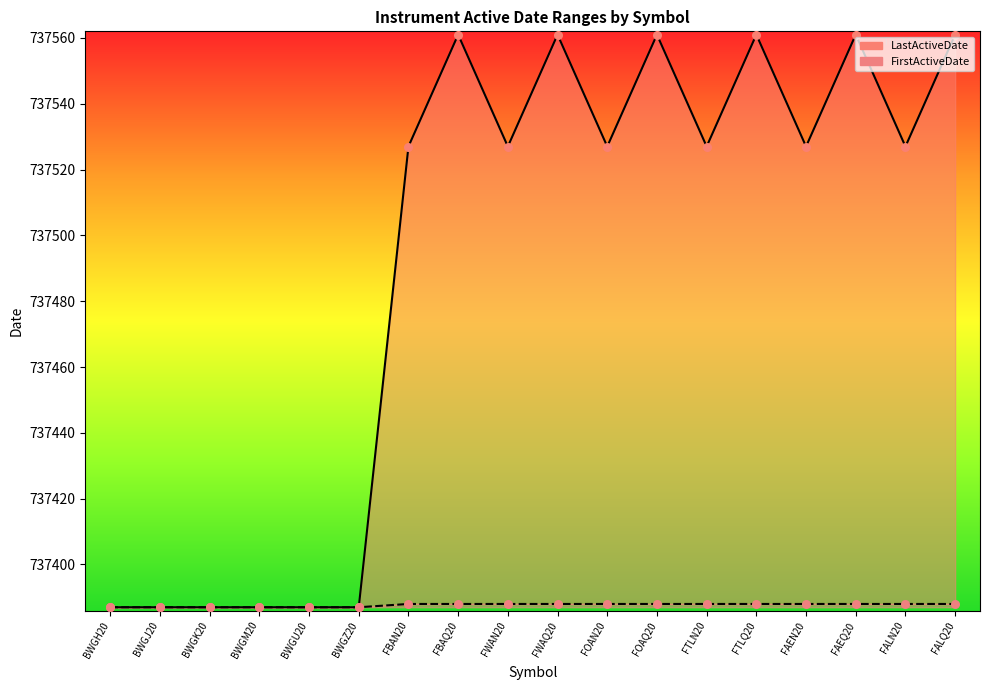

Which series has the largest total across all categories?

LastActiveDate line